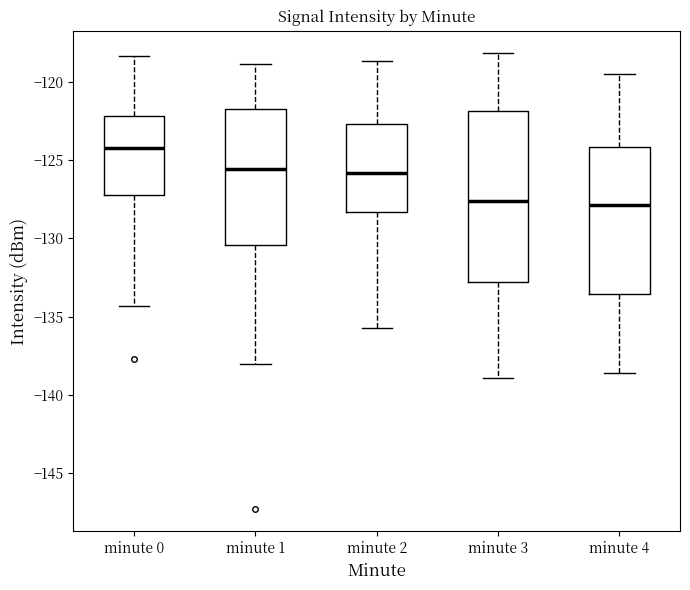

Where does the lower whisker of the box for minute 0 end on the y-axis? The values are not printed on the chart, so give them approximately, as read against the axis.

-134.5